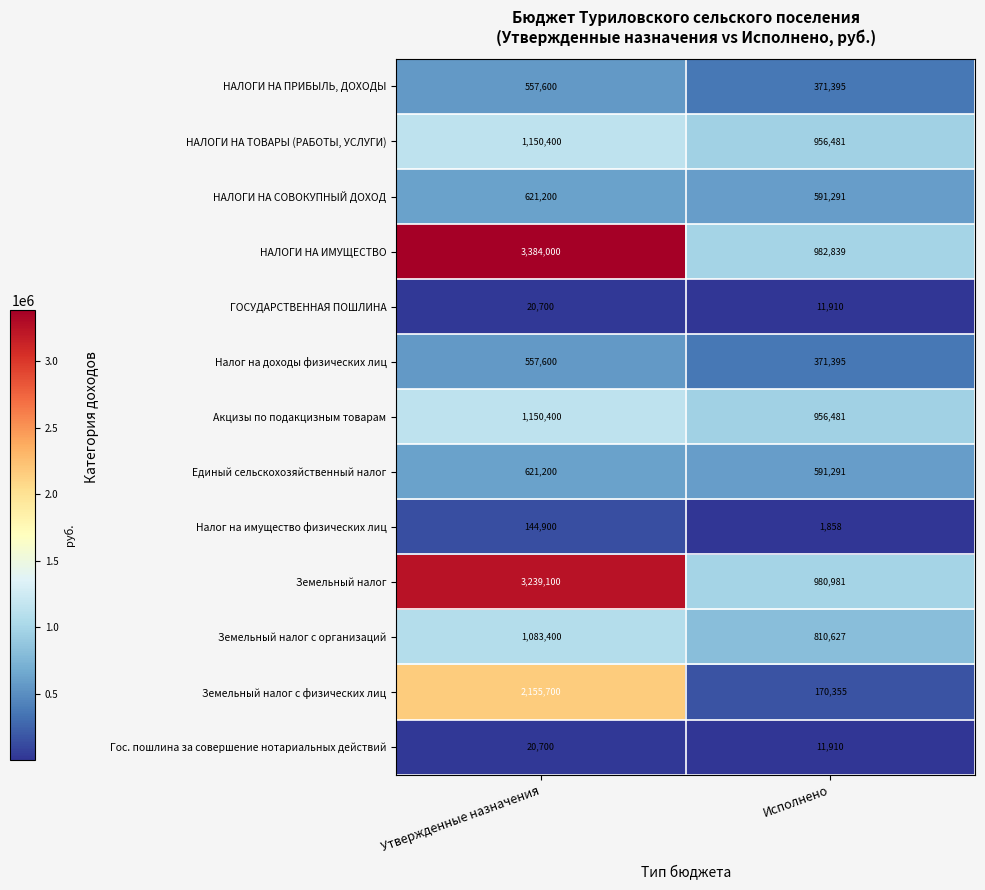

Is it true that Земельный налог equals 206941 at Исполнено?

False